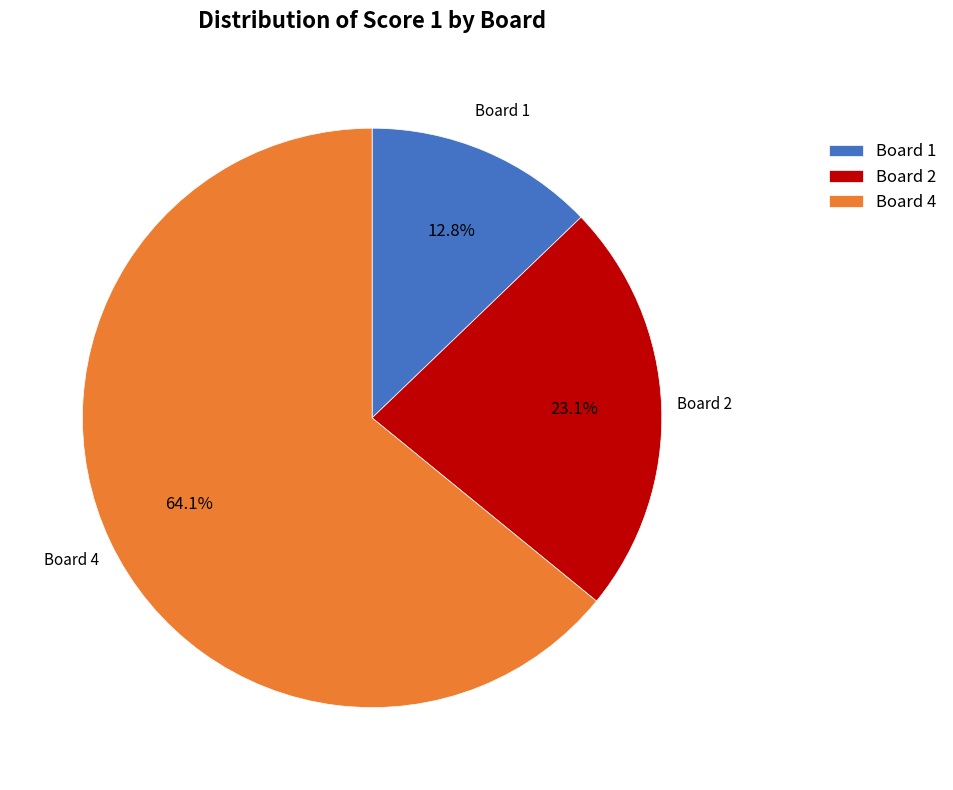

Is there any slice that represents more than half of the pie?

Yes